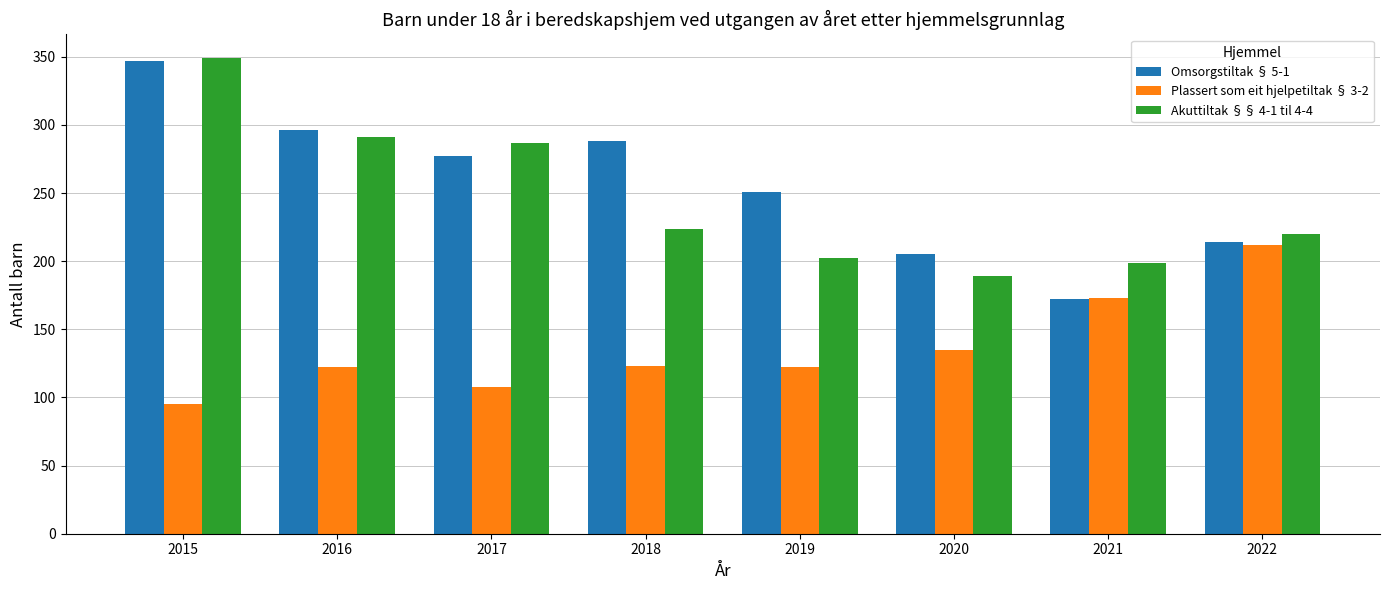

Between 2015 and 2017, which series saw the biggest shift?

Omsorgstiltak § 5-1